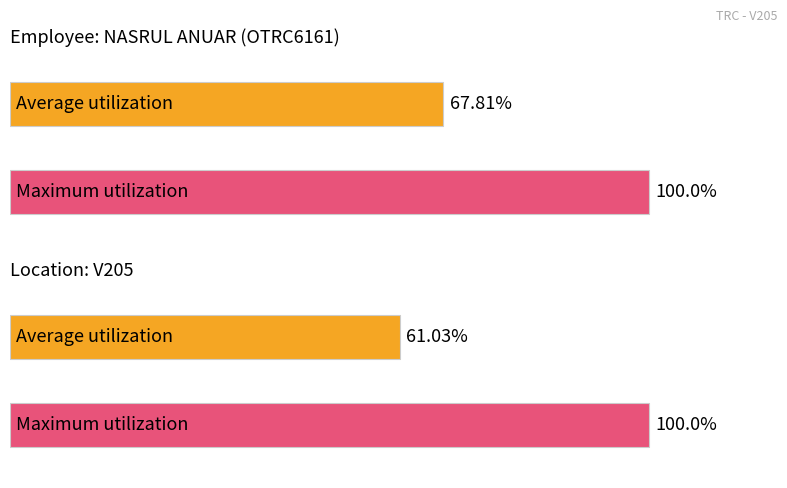

Count the number of data series in this chart.

2